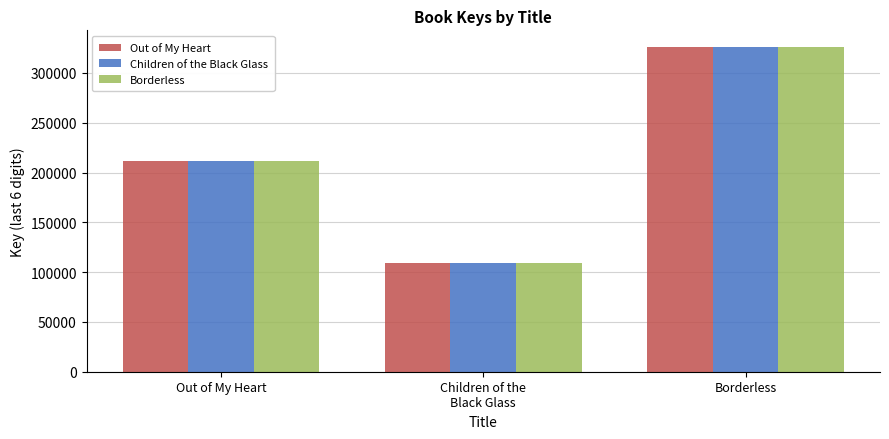

Count the Borderless values in the range 109168 to 326466.

3